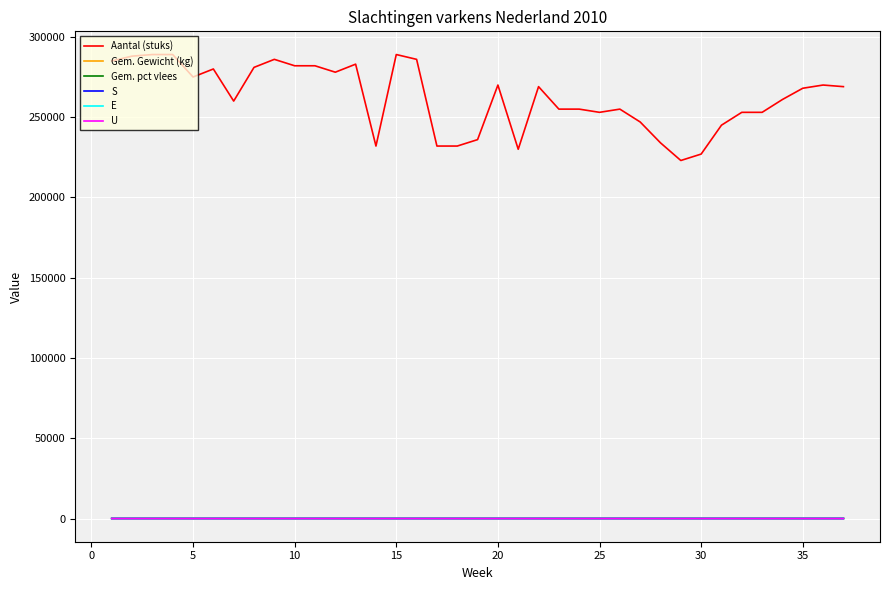

Which series has the largest range (max minus min)?

Aantal (stuks)